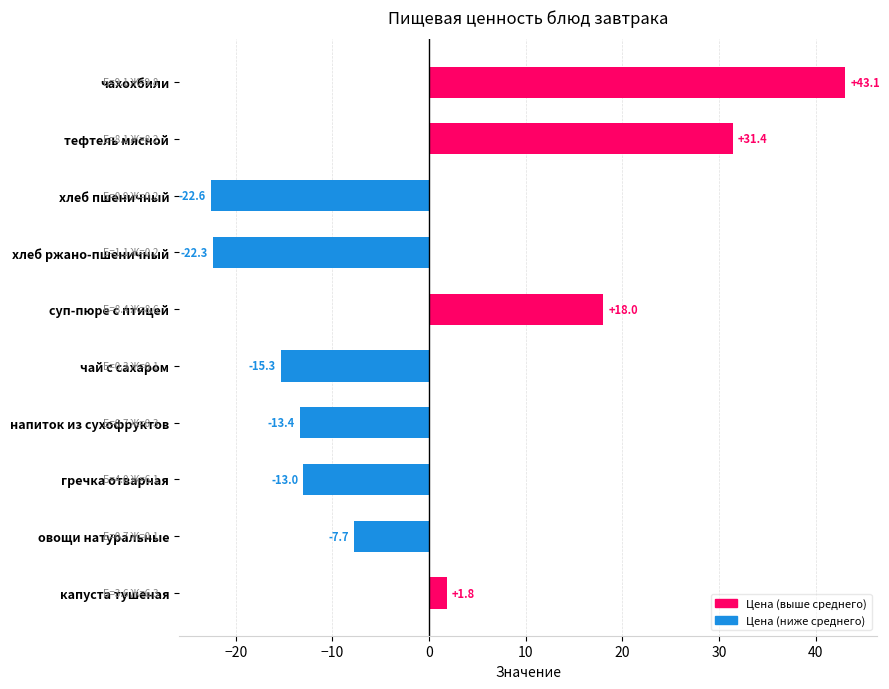

Rank the categories by value from lowest to highest.

хлеб пшеничный, хлеб ржано-пшеничный, чай с сахаром, напиток из сухофруктов, гречка отварная, овощи натуральные, капуста тушеная, суп-пюре с птицей, тефтель мясной, чахохбили